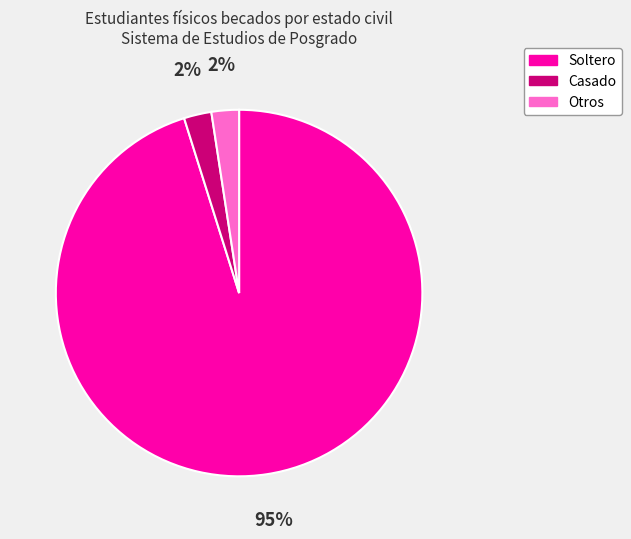

To the nearest percent, what is the combined percentage of Soltero and Casado?

98%